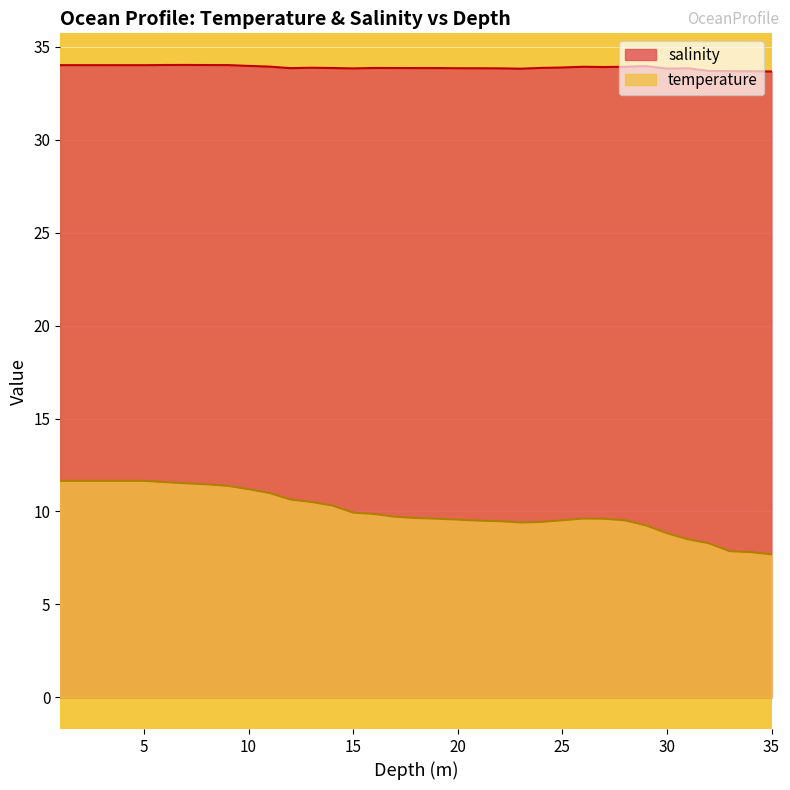

What is the label of the 11th point from the left?

11.0